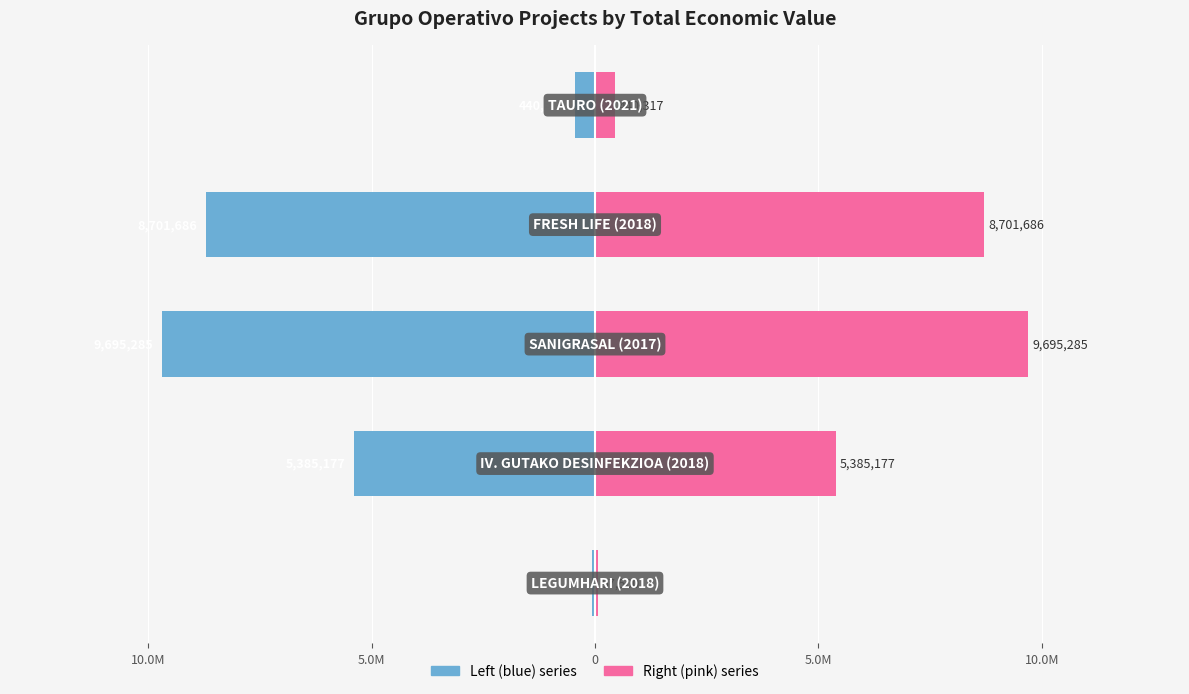

Count the number of categories in the chart.

5